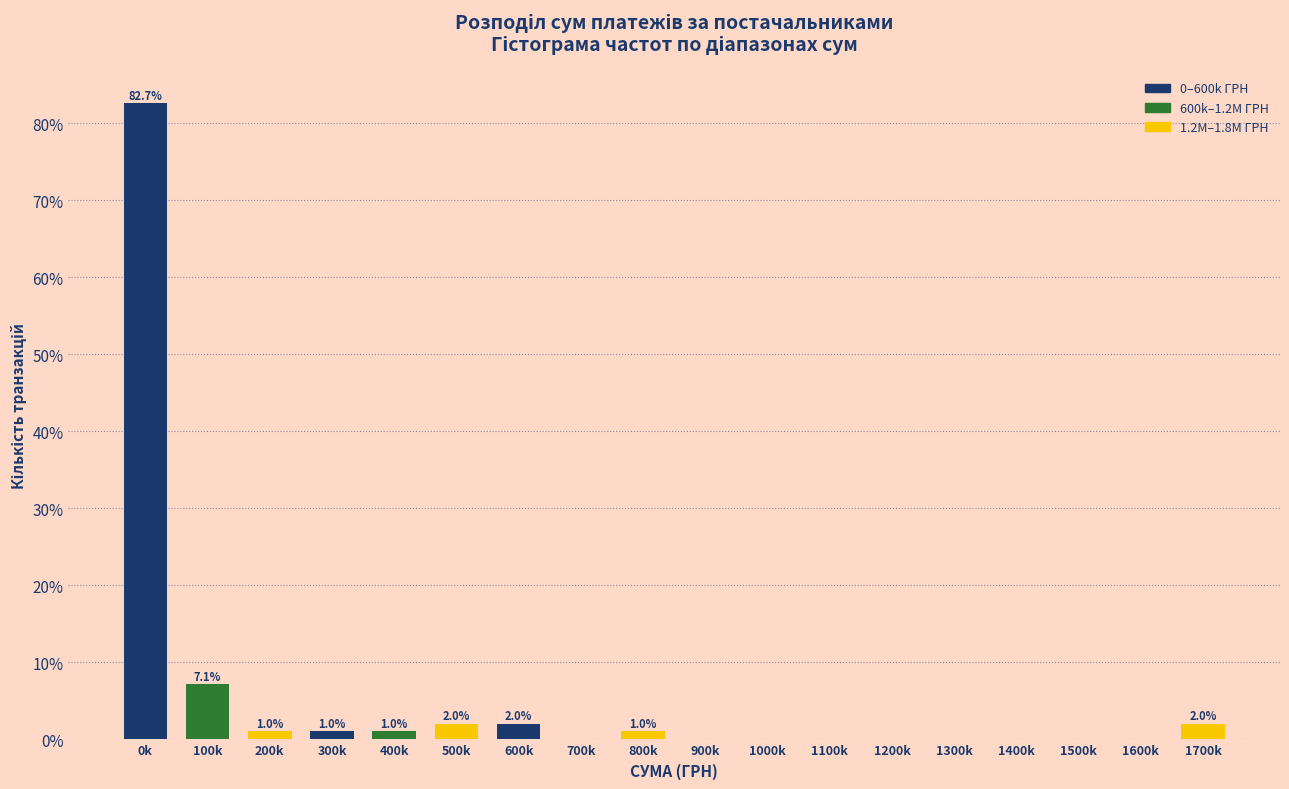

Reading right to left, extract all data points from this chart.

1700k=2.0	1600k=0.0	1500k=0.0	1400k=0.0	1300k=0.0	1200k=0.0	1100k=0.0	1000k=0.0	900k=0.0	800k=1.0	700k=0.0	600k=2.0	500k=2.0	400k=1.0	300k=1.0	200k=1.0	100k=7.1	0k=82.7